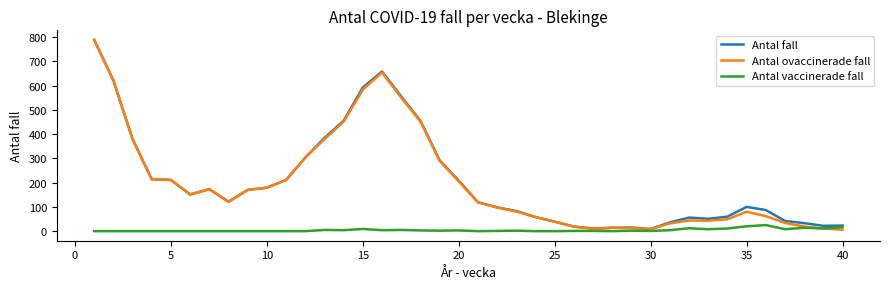

How many lines are shown in the chart?

3